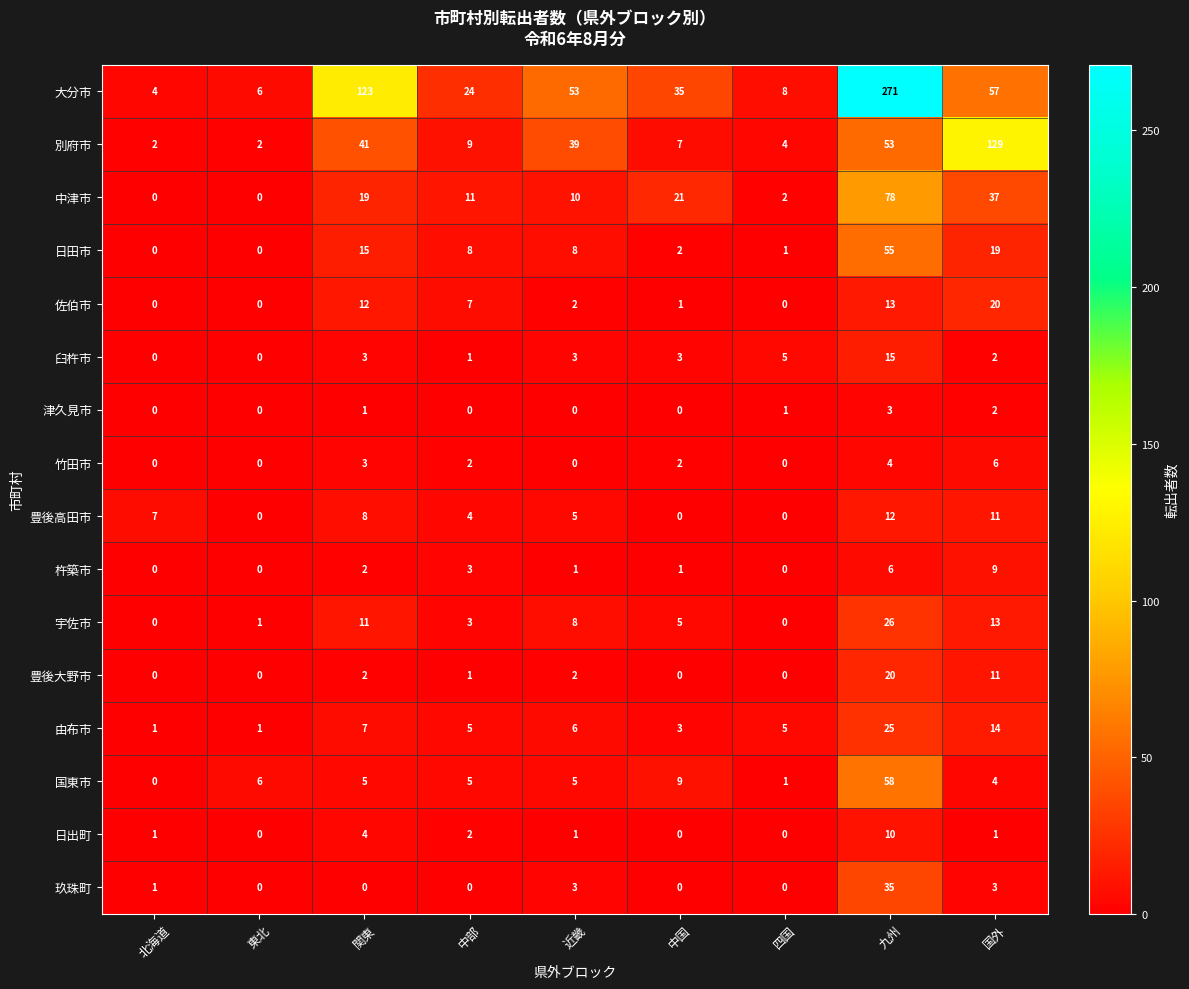

Which series has the widest spread of values?

大分市